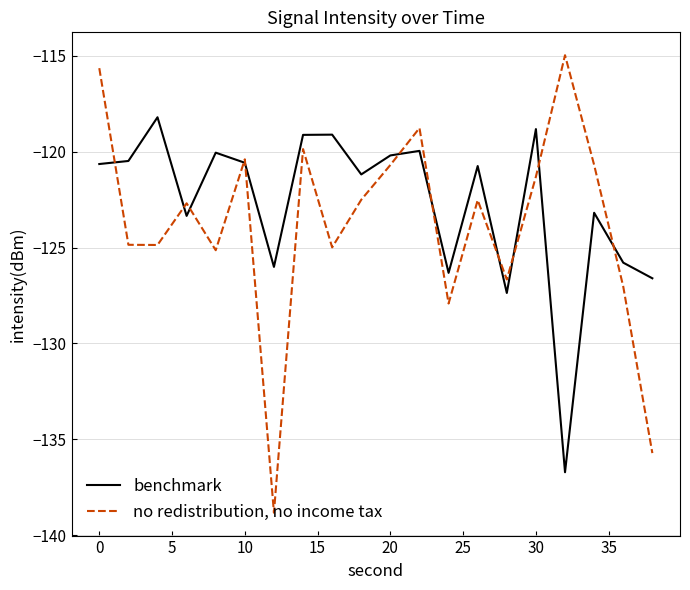

What is the minimum value shown in the chart?

-138.8